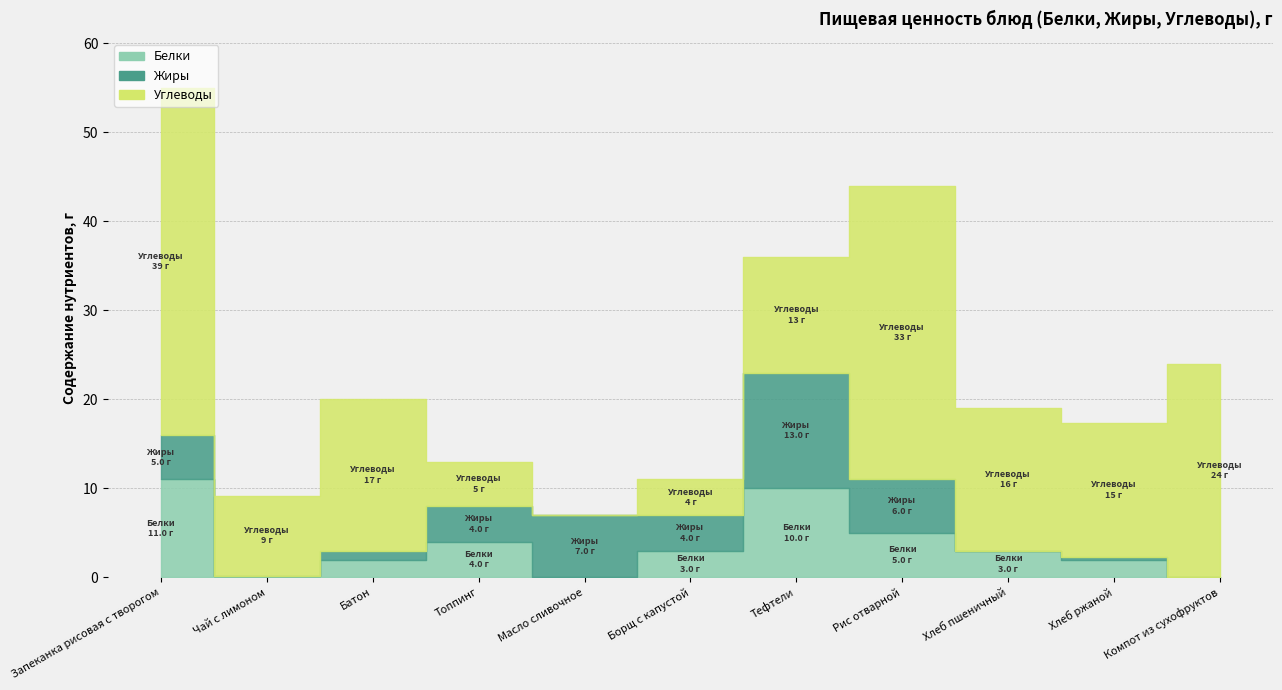

Reading right to left, extract all data points from this chart.

Белки: Компот из сухофруктов=0.0	Хлеб ржаной=2.0	Хлеб пшеничный=3.0	Рис отварной=5.0	Тефтели=10.0	Борщ с капустой=3.0	Масло сливочное=0.0	Топпинг=4.0	Батон=2.0	Чай с лимоном=0.2	Запеканка рисовая с творогом=11.0
Жиры: Компот из сухофруктов=0.0	Хлеб ржаной=0.3	Хлеб пшеничный=0.0	Рис отварной=6.0	Тефтели=13.0	Борщ с капустой=4.0	Масло сливочное=7.0	Топпинг=4.0	Батон=1.0	Чай с лимоном=0.0	Запеканка рисовая с творогом=5.0
Углеводы: Компот из сухофруктов=24.0	Хлеб ржаной=15.0	Хлеб пшеничный=16.0	Рис отварной=33.0	Тефтели=13.0	Борщ с капустой=4.0	Масло сливочное=0.0	Топпинг=5.0	Батон=17.0	Чай с лимоном=9.0	Запеканка рисовая с творогом=39.0